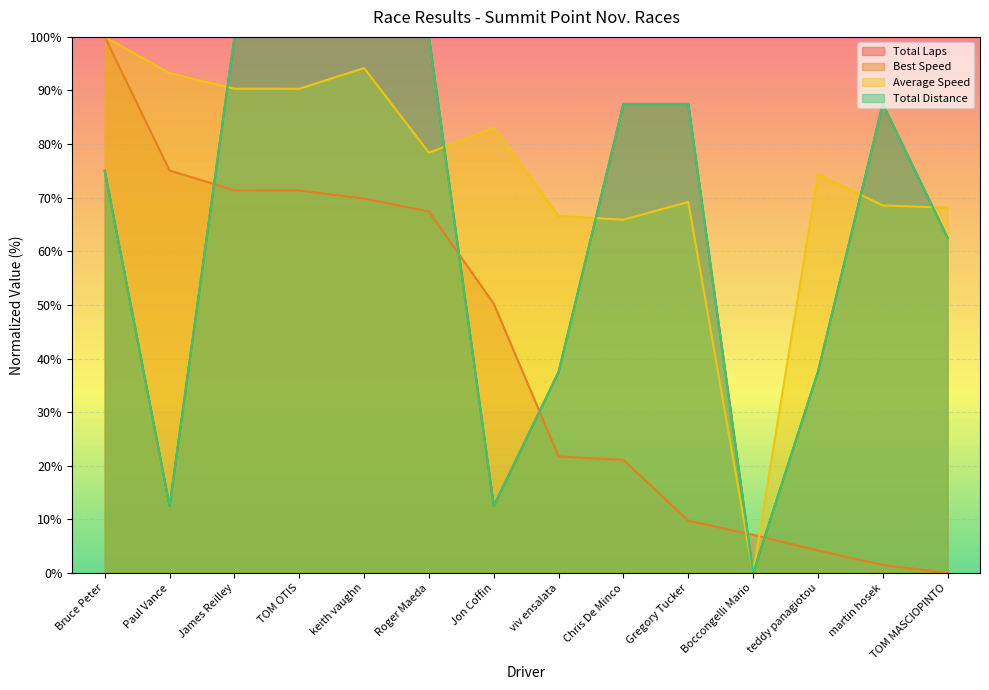

Does the chart display data point markers on the line(s)?

No